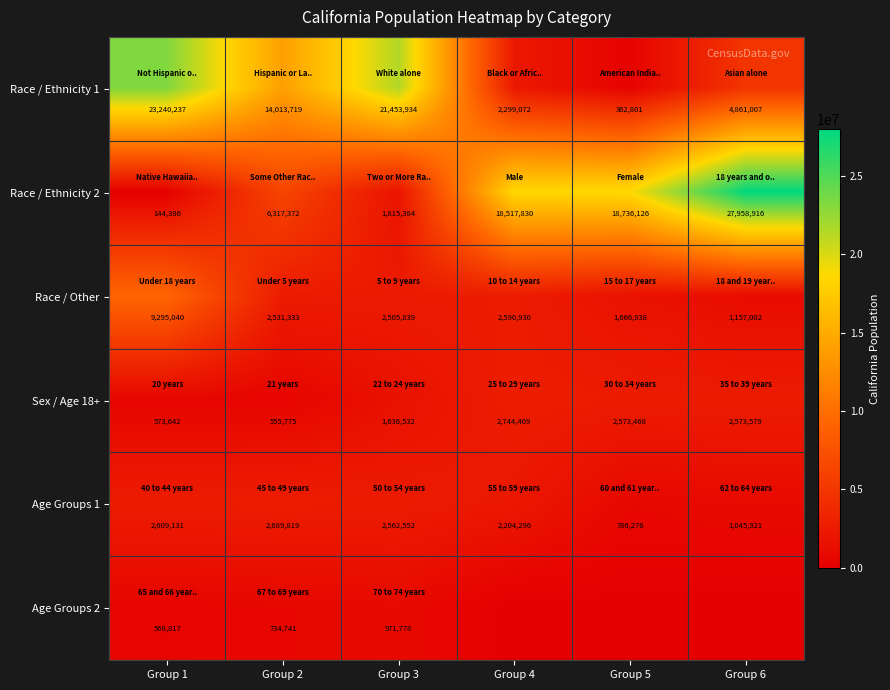

How many values in the Race / Other series are below 2531333?

3